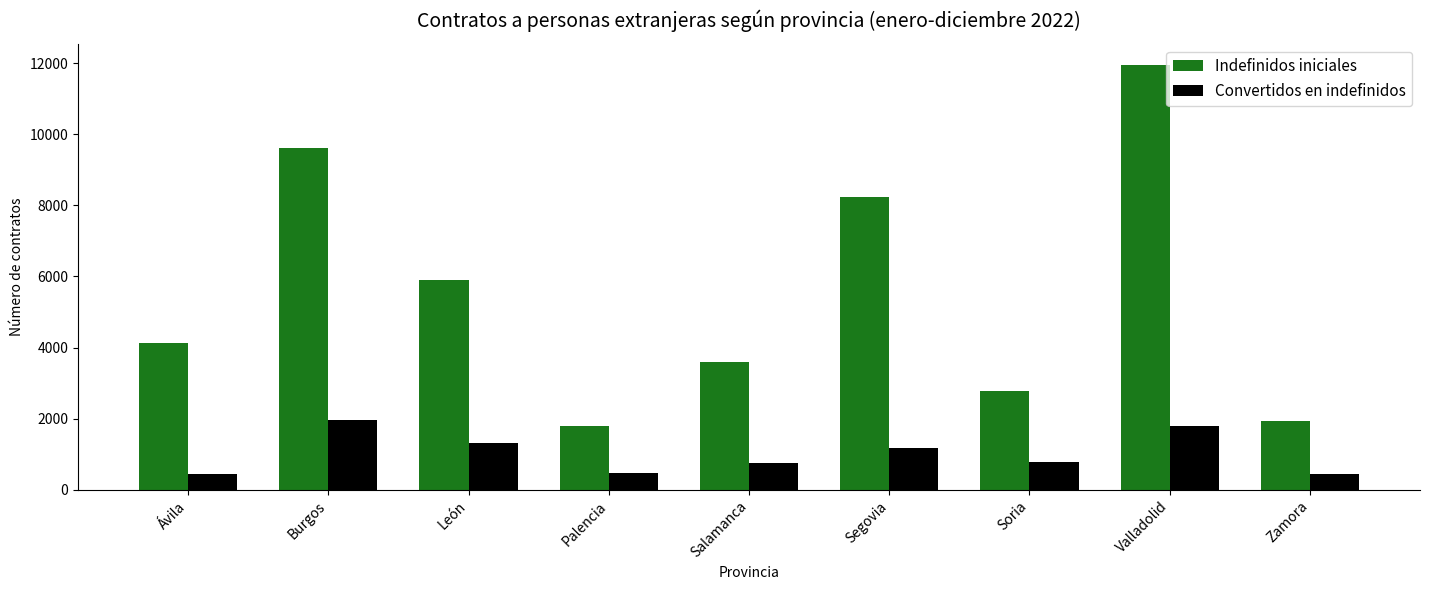

Is the value of Indefinidos iniciales at Palencia greater than the value of Convertidos en indefinidos at Salamanca?

Yes